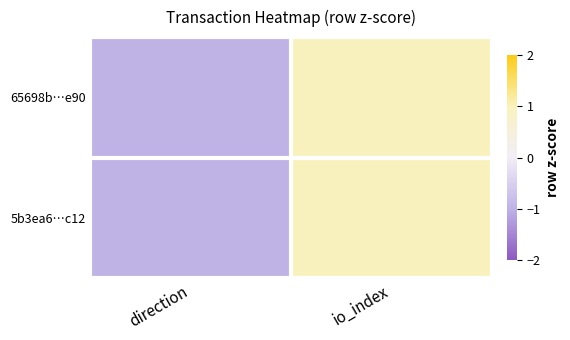

Rank the series by their maximum value, from lowest to highest.

65698b…e90, 5b3ea6…c12